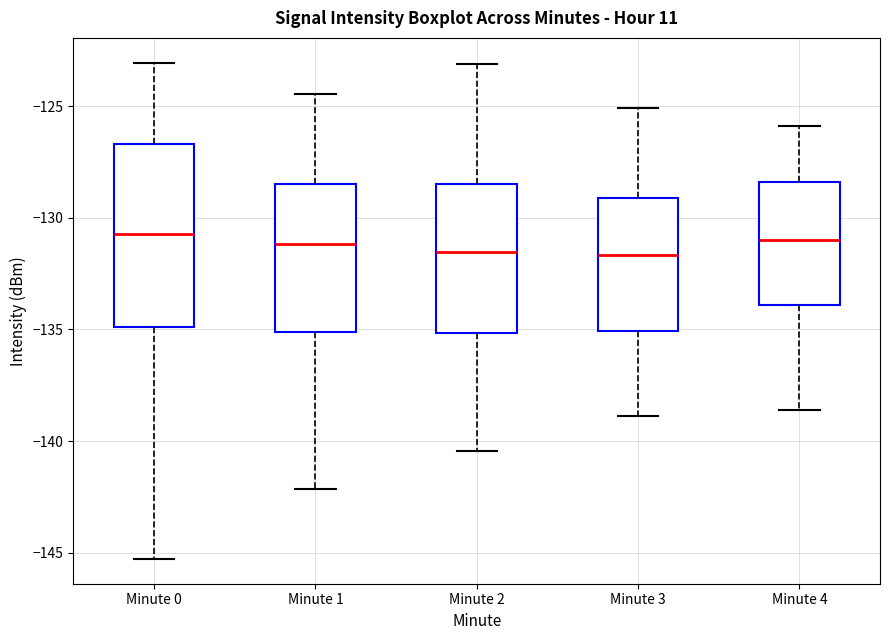

Comparing the boxes themselves (not the whiskers), which one is the tallest?

Minute 0